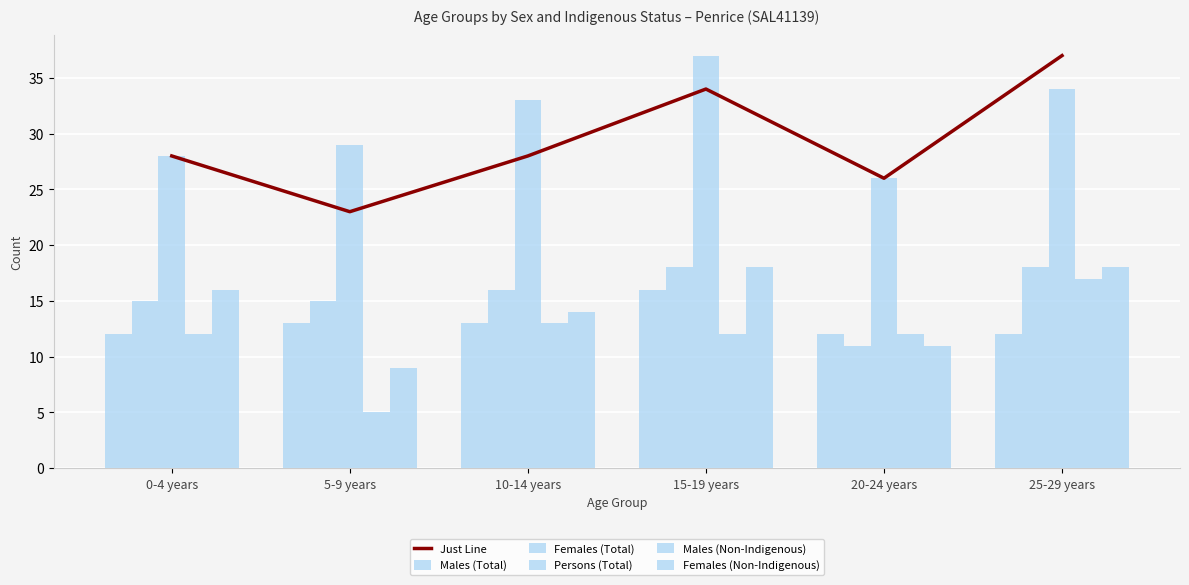

How many data points in Males (Non-Indigenous) are above 12?

2